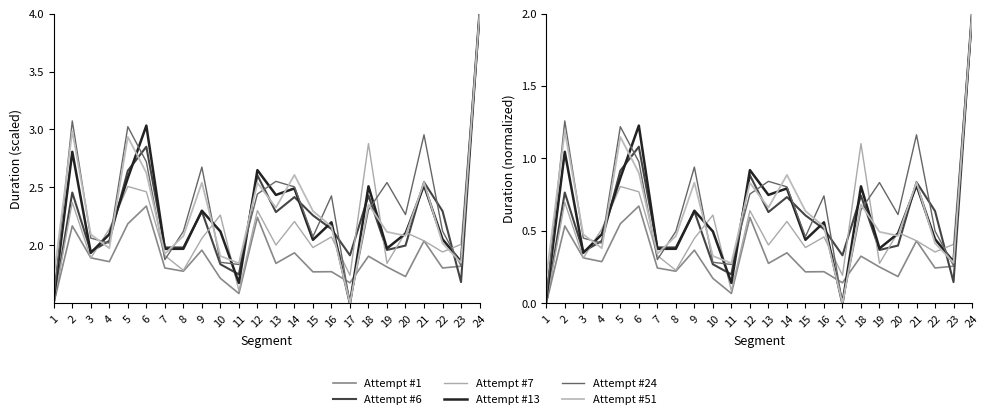

After their last crossing, which series has the higher values: Attempt #13 or Attempt #6?

Attempt #13